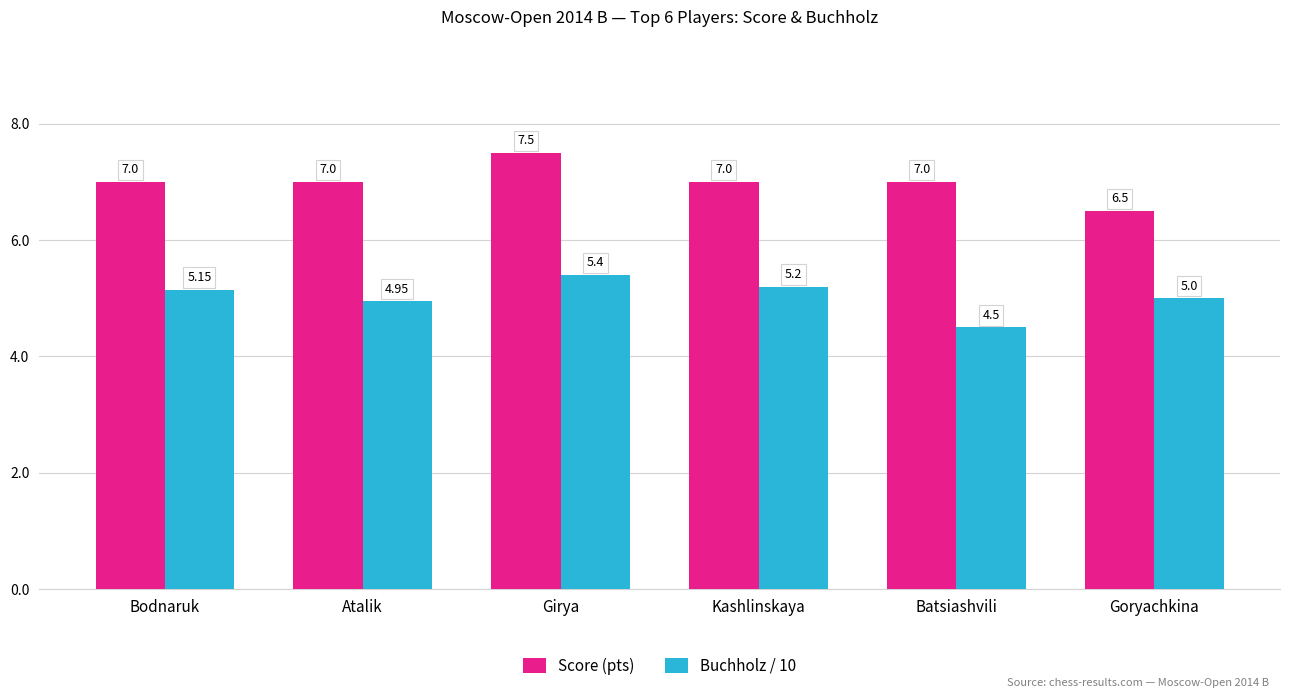

Between Bodnaruk and Girya, which series saw the biggest shift?

Score (pts)